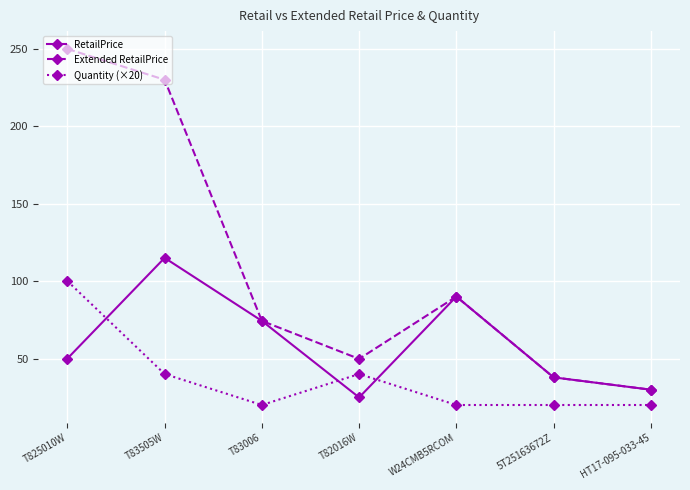

What is the value of the Quantity (×20) point at the 1st from the left?

100.0